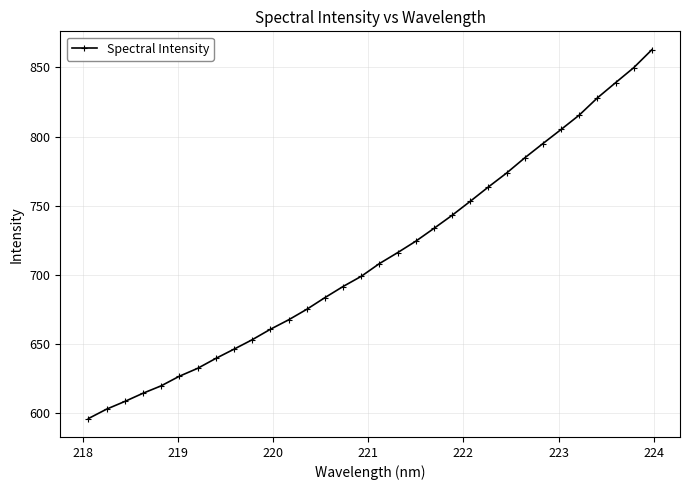

What is the value of the 8th point from the left?

639.5